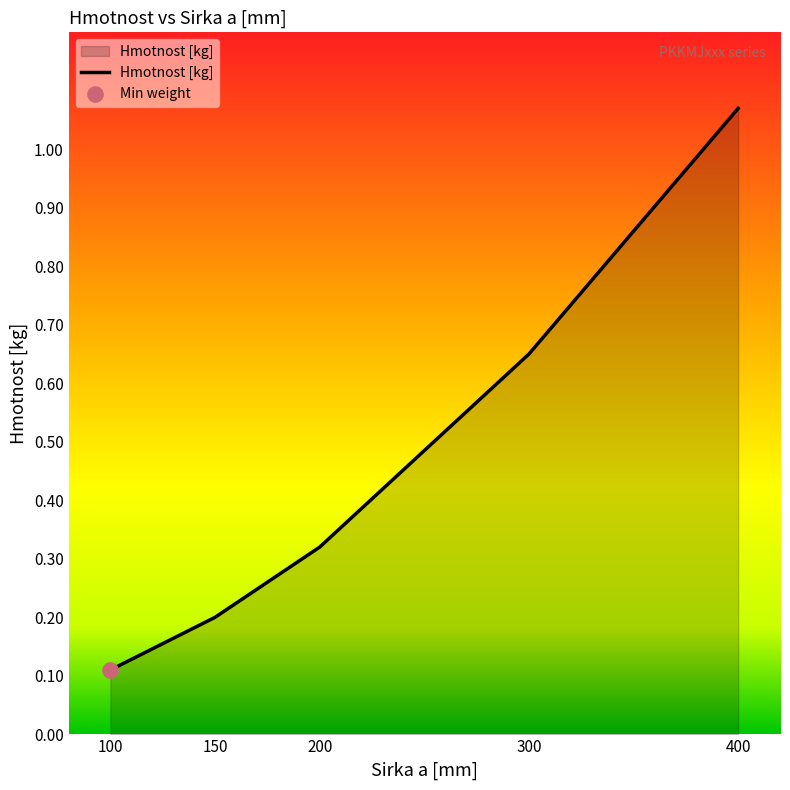

What is the change in value from 100 to 200?

+0.2